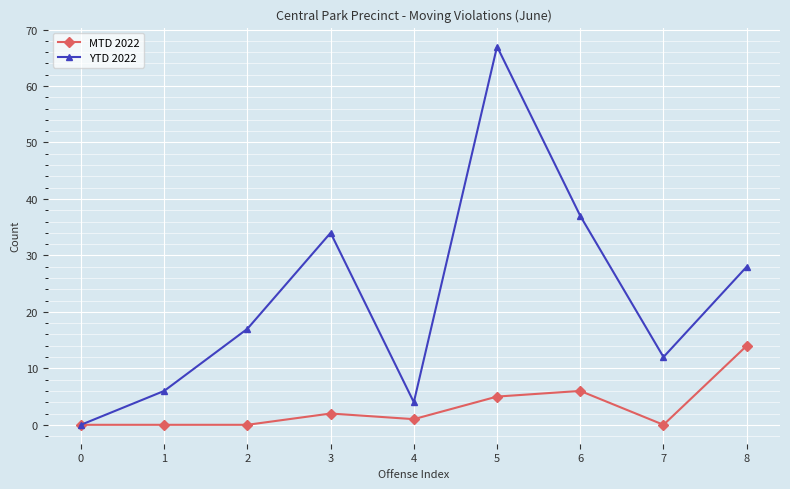

The YTD 2022 series shows 67 at 5. True or false?

True